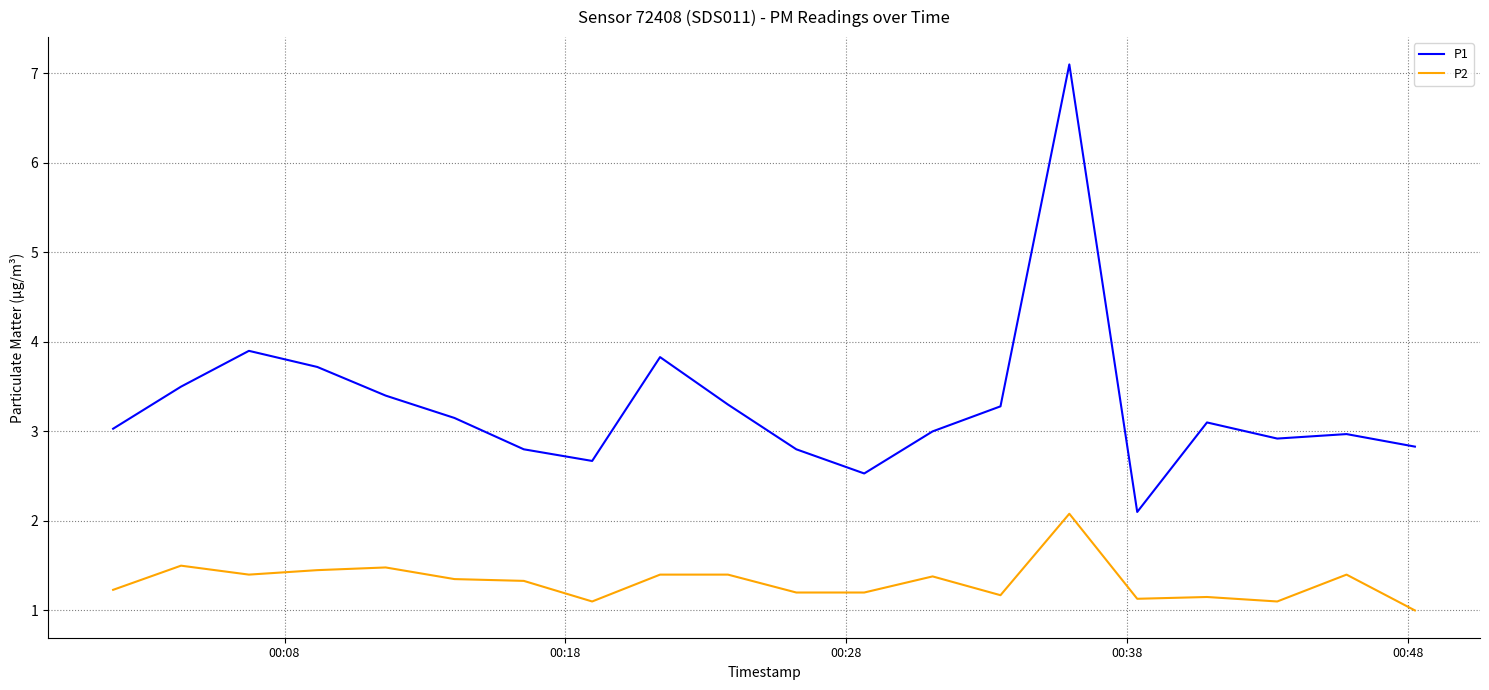

What is the difference between the second highest and minimum values in the P2 series?

0.5